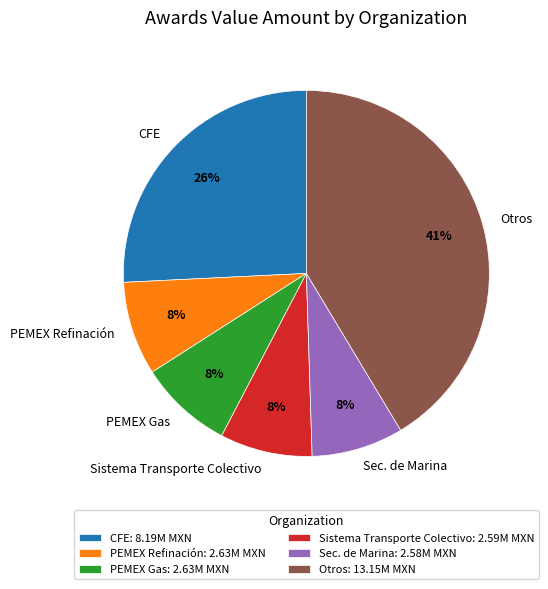

Count the number of slices in the pie.

6